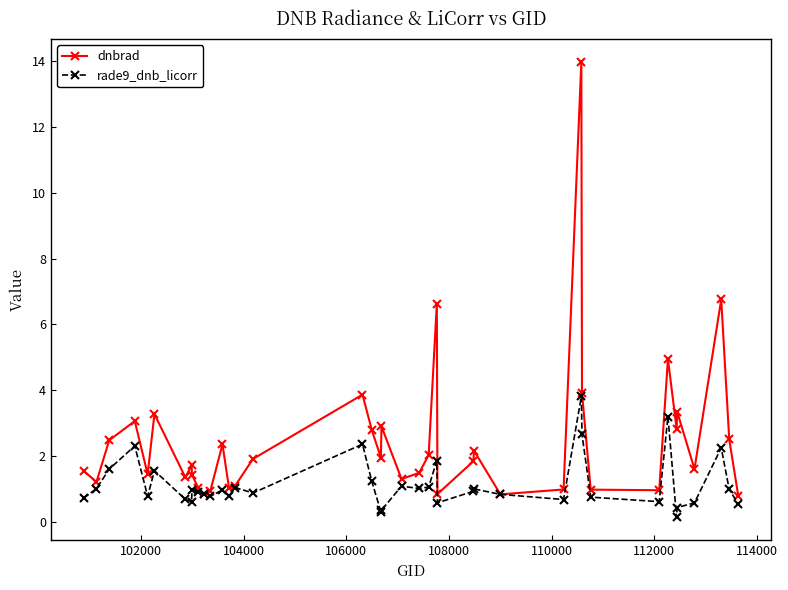

Rank the series by their average value, from highest to lowest.

dnbrad, rade9_dnb_licorr